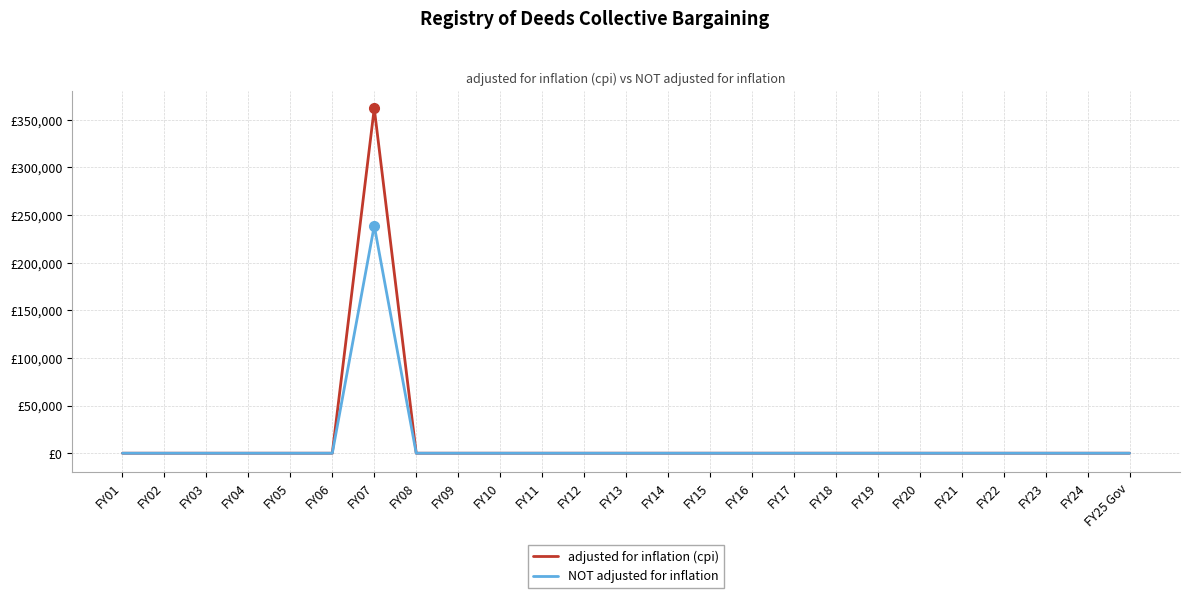

Does the chart display data point markers on the line(s)?

No